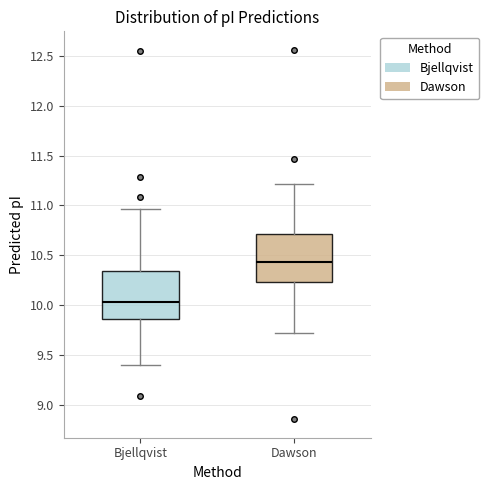

Reading left to right, read every box against the y-axis: the position of its median line, the range the box covers, and the ends of its whiskers. The values are not printed on the chart, so give them approximately, as read against the axis.

Bjellqvist: median 10.05, box 9.85 to 10.35, whiskers 9.40 to 10.95
Dawson: median 10.45, box 10.25 to 10.70, whiskers 9.70 to 11.20